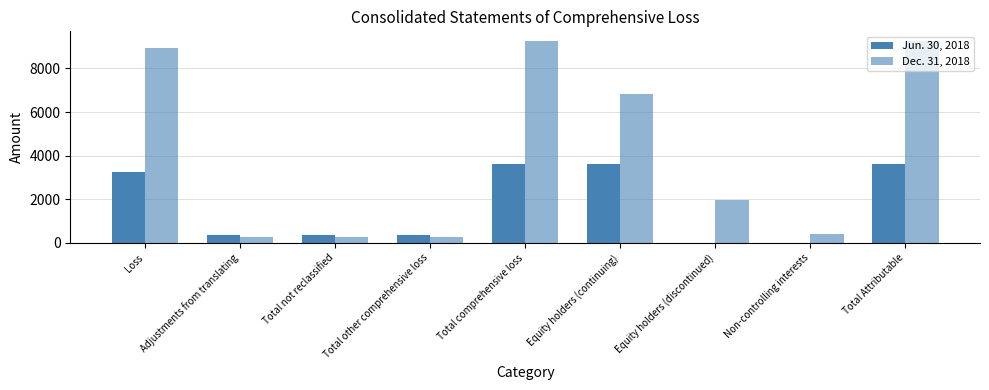

How many distinct data groups are displayed?

2